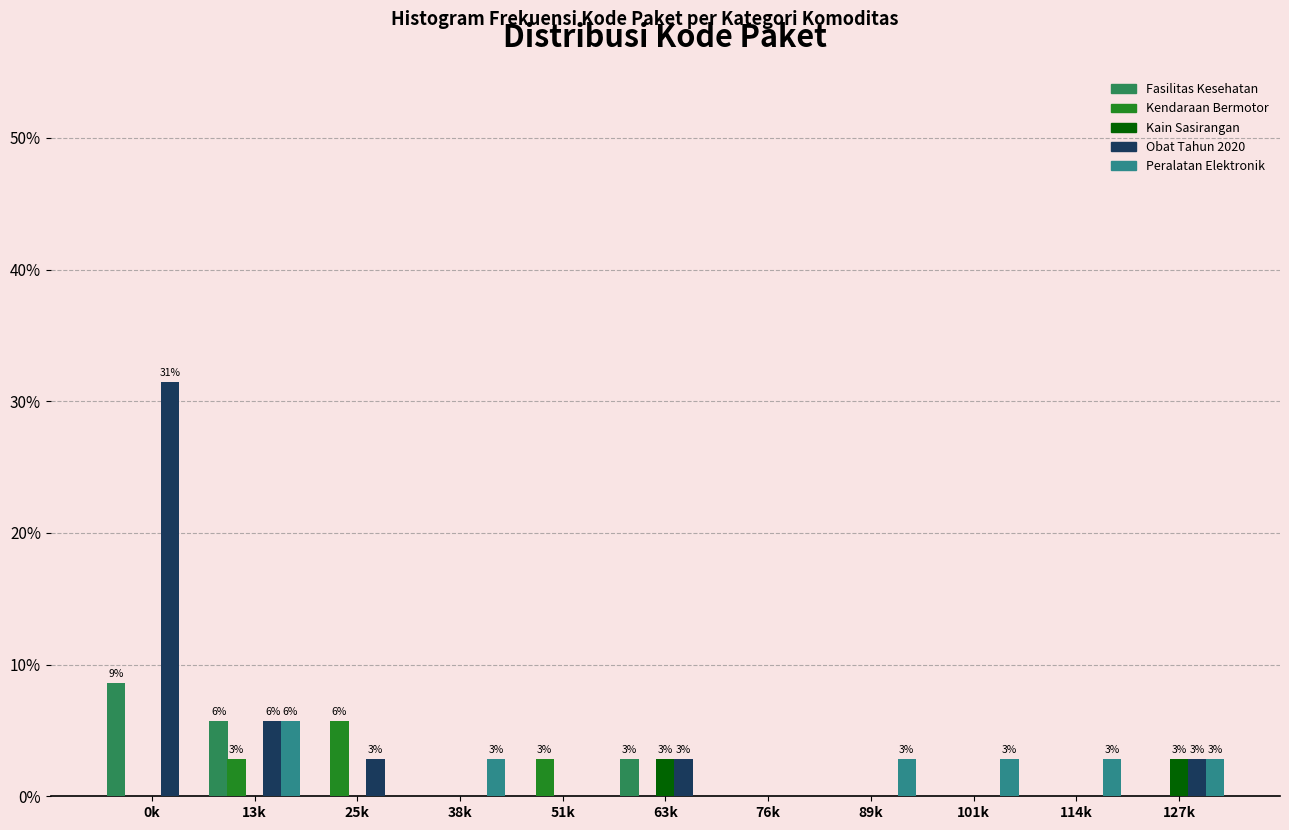

What is the sum of all Obat Tahun 2020 values?

45.7